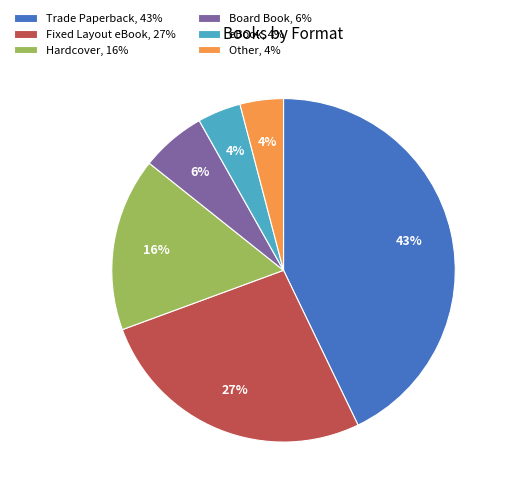

The Fixed Layout eBook slice represents 39% of the pie. True or false?

False